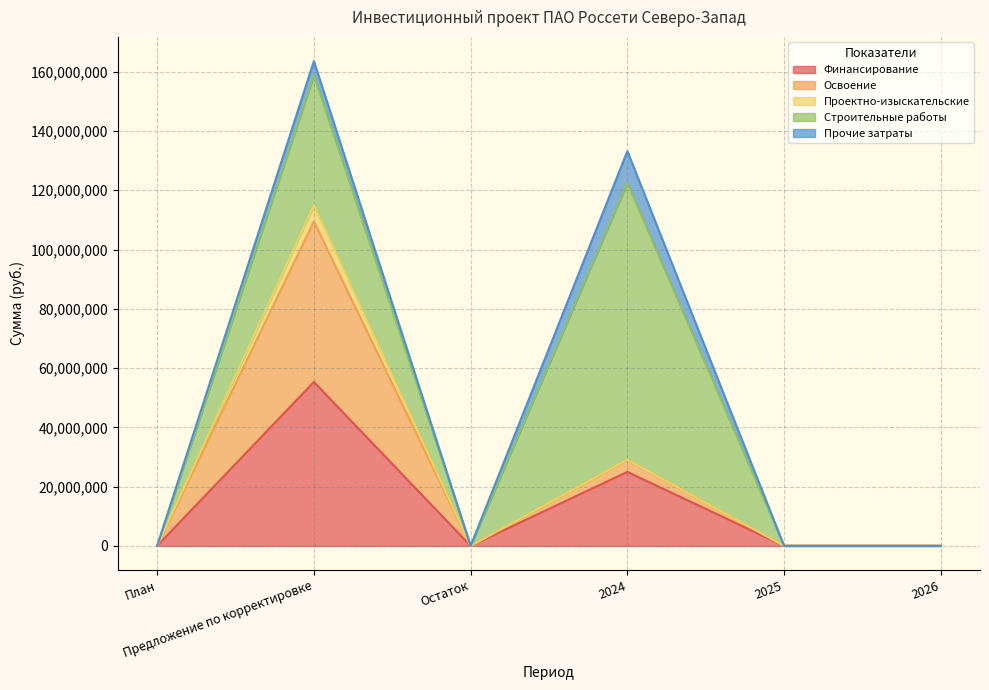

Does the chart display data point markers on the line(s)?

No